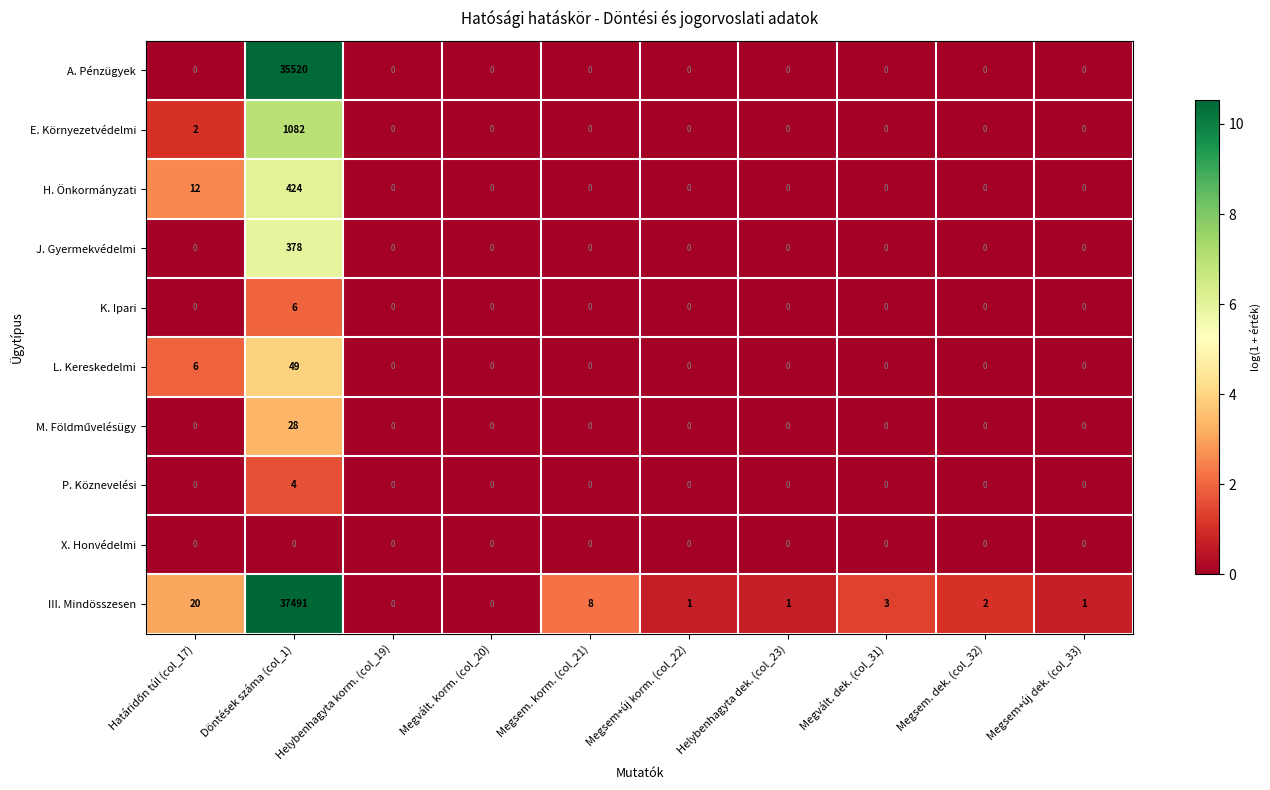

True or false: X. Honvédelmi has a value of 0 at Megvált. korm. (col_20).

True